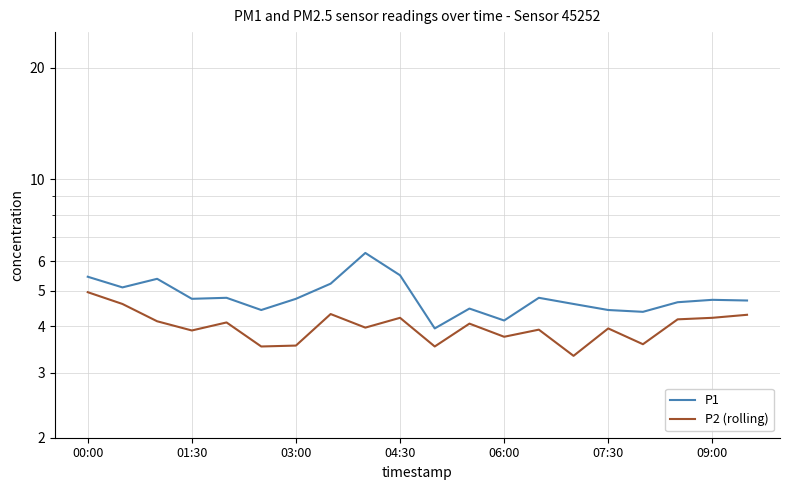

What are all the series names shown in the legend?

P1, P2 (rolling)